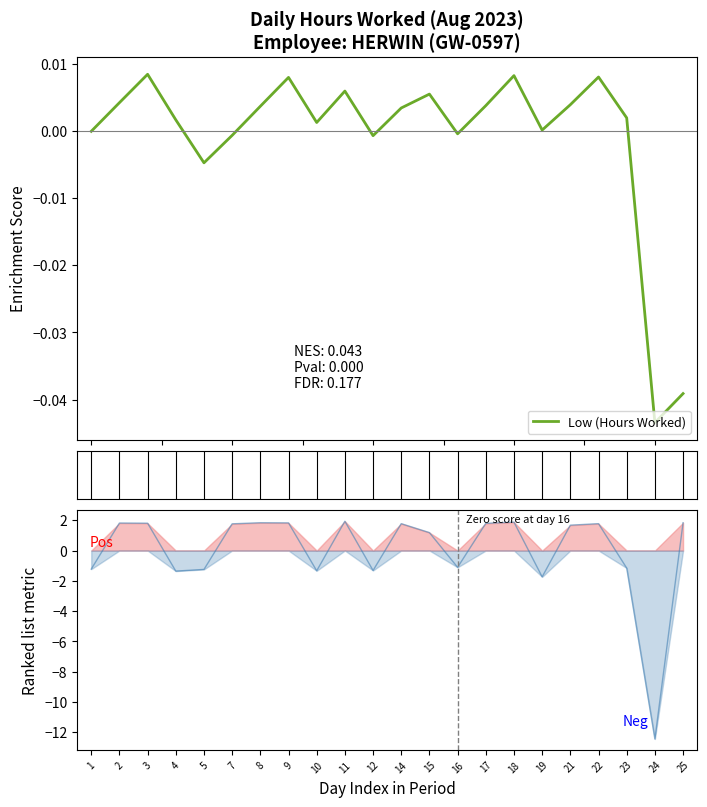

Reading right to left, transcribe all the data shown in this chart.

25=-0.0	24=-0.0	23=0.0	22=0.0	21=0.0	19=0.0	18=0.0	17=0.0	16=-0.0	15=0.0	14=0.0	12=-0.0	11=0.0	10=0.0	9=0.0	8=0.0	7=-0.0	5=-0.0	4=0.0	3=0.0	2=0.0	1=0.0